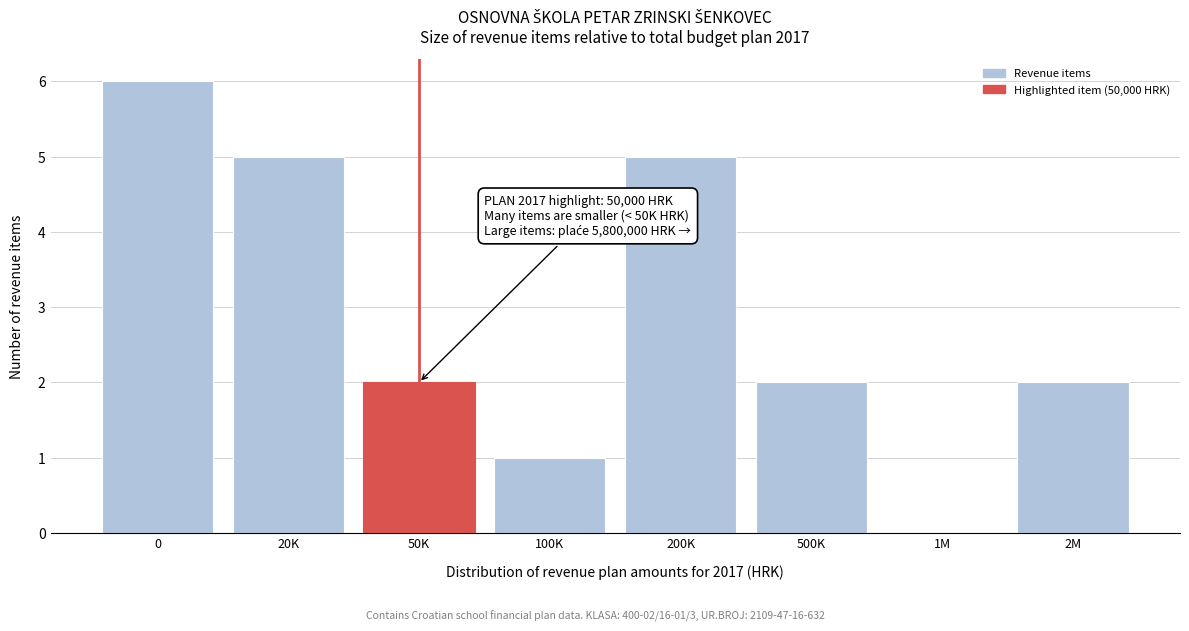

Reading left to right, extract all data points from this chart.

0=6	20K=5	50K=2	100K=1	200K=5	500K=2	1M=0	2M=2